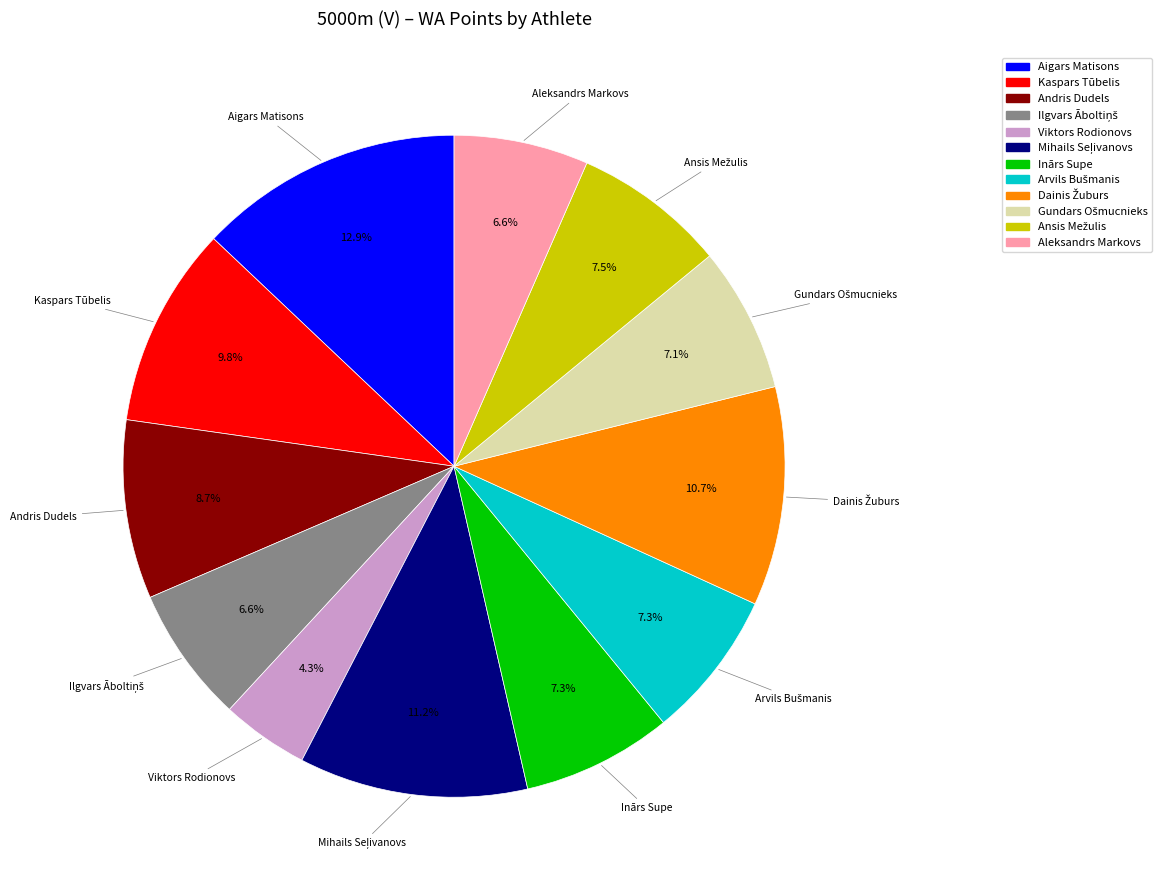

What is the smallest slice in the pie chart?

Viktors Rodionovs